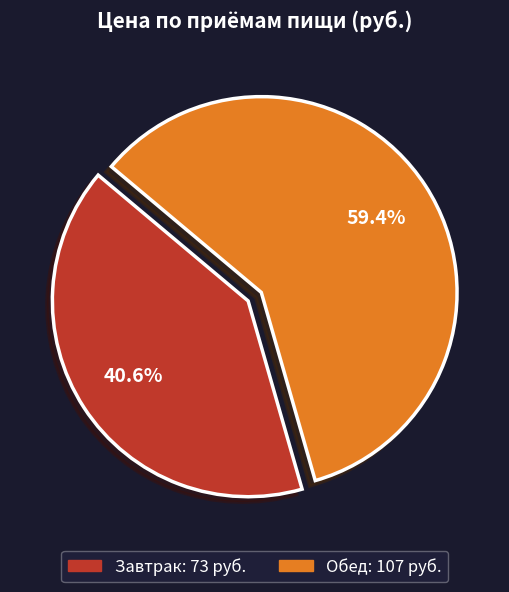

Which has a higher value, Обед or Завтрак?

Обед